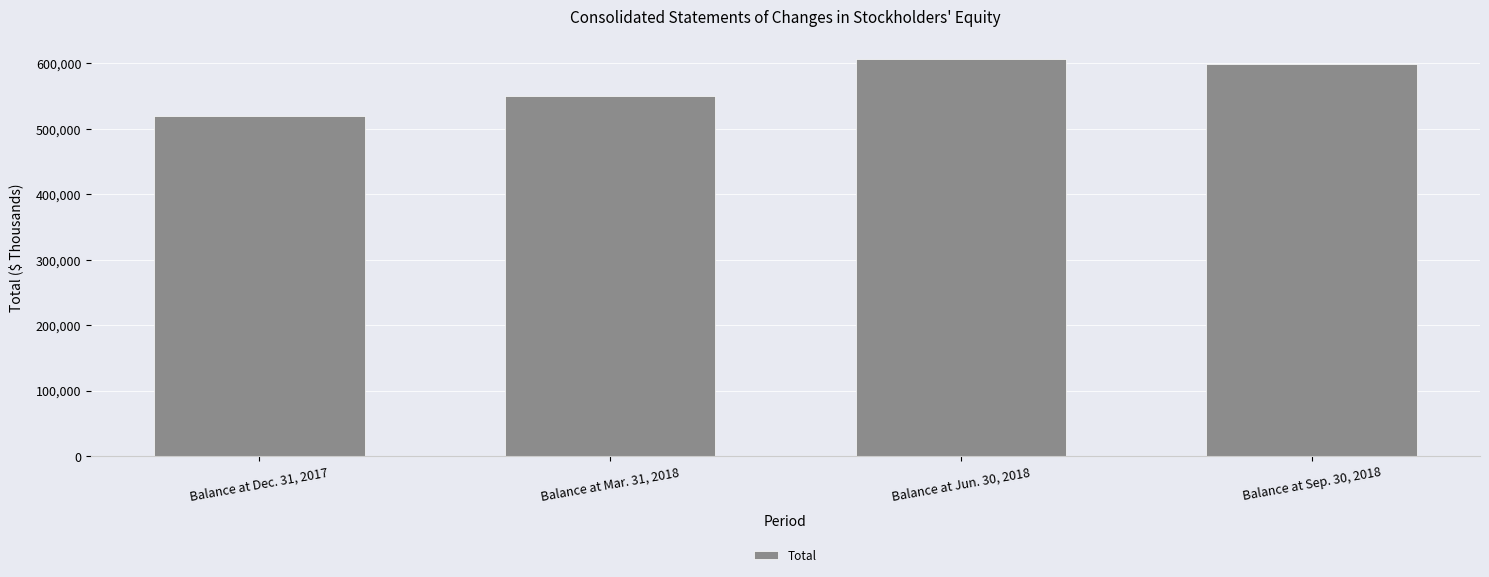

The chart shows a value of 280292 at Balance at Dec. 31, 2017. True or false?

False